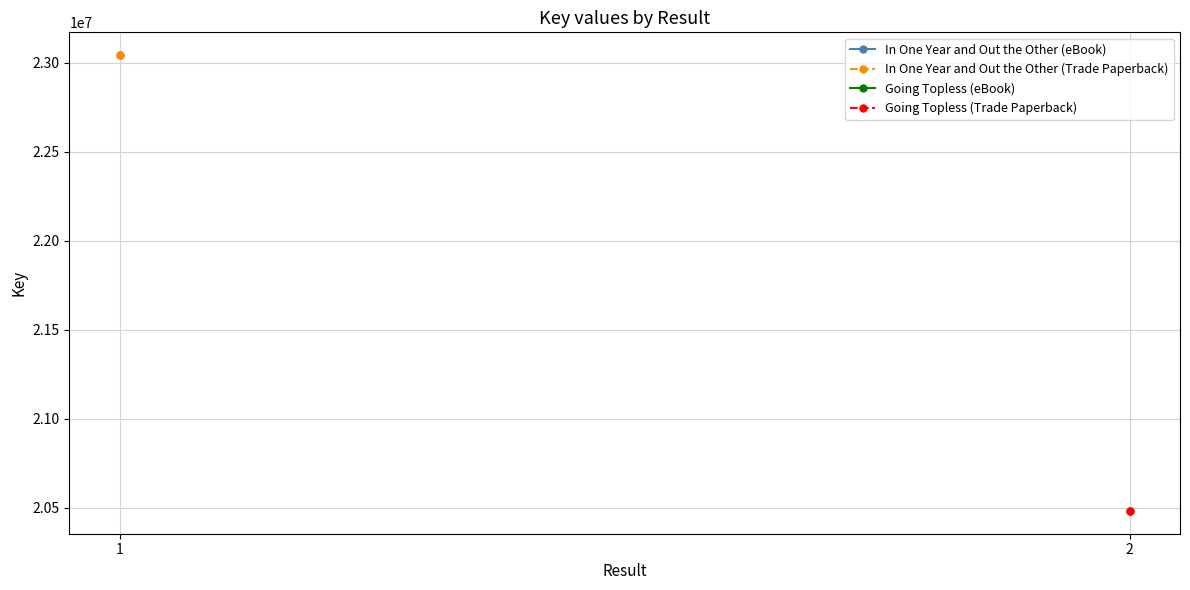

Count the number of categories in the chart.

2